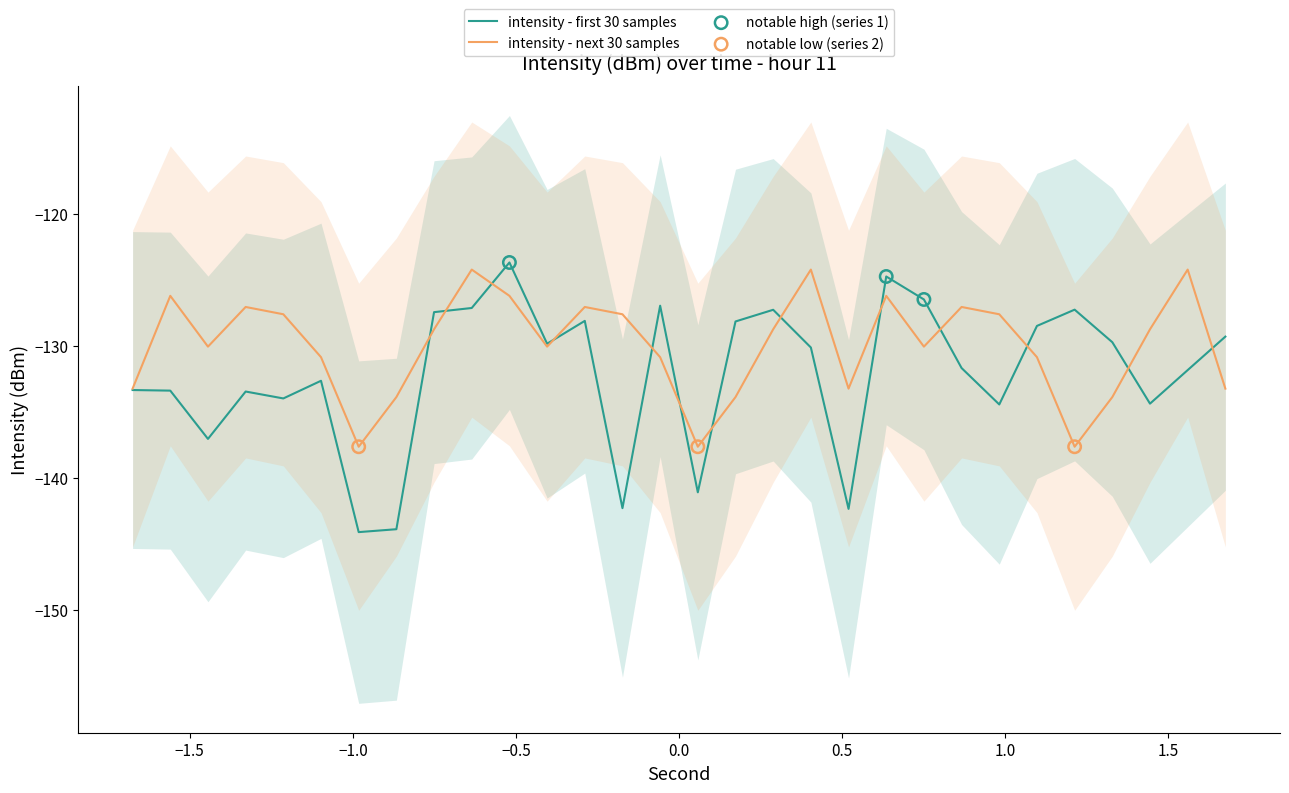

Which series reaches the minimum Y coordinate?

intensity - first 30 samples